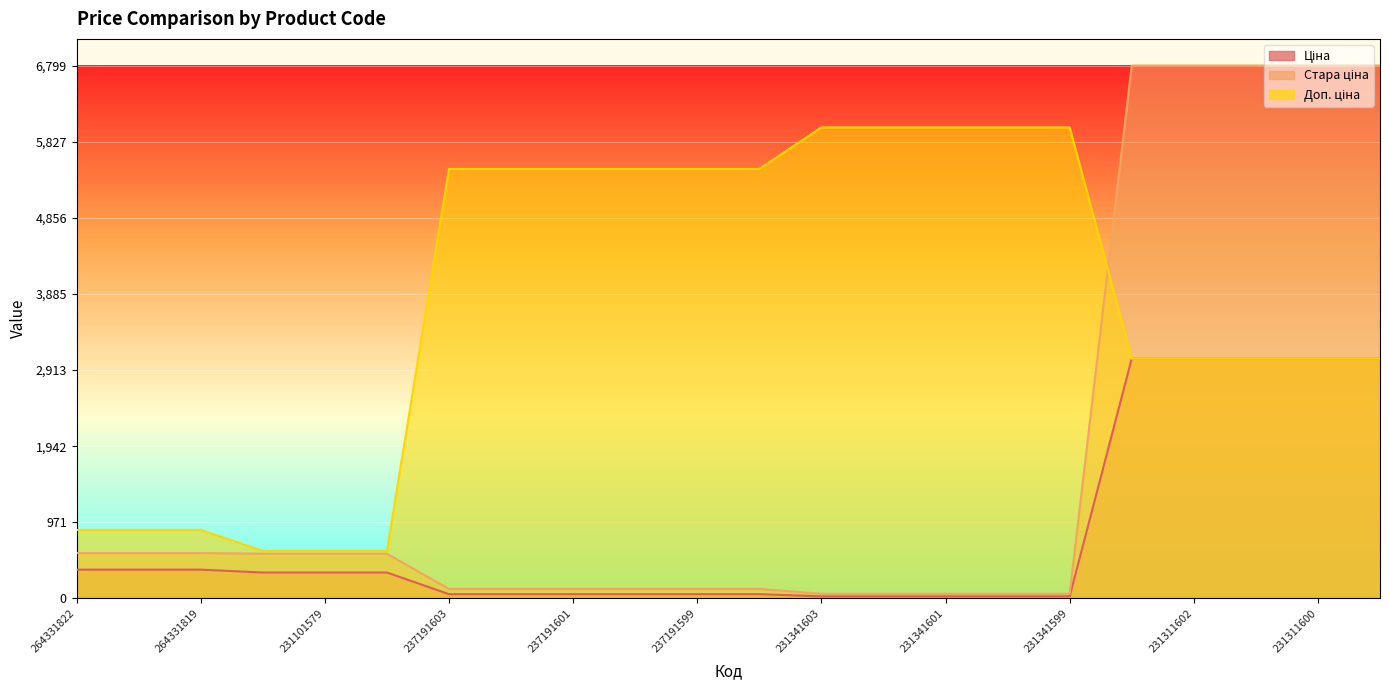

What is the difference between the maximum and minimum values in the Ціна series?

3032.9